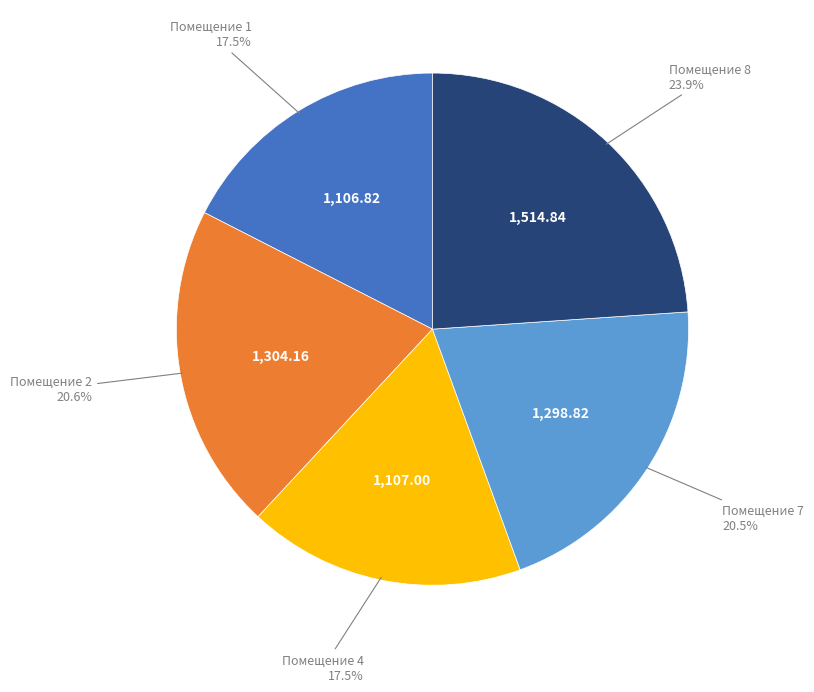

Is there any slice that represents more than half of the pie?

No